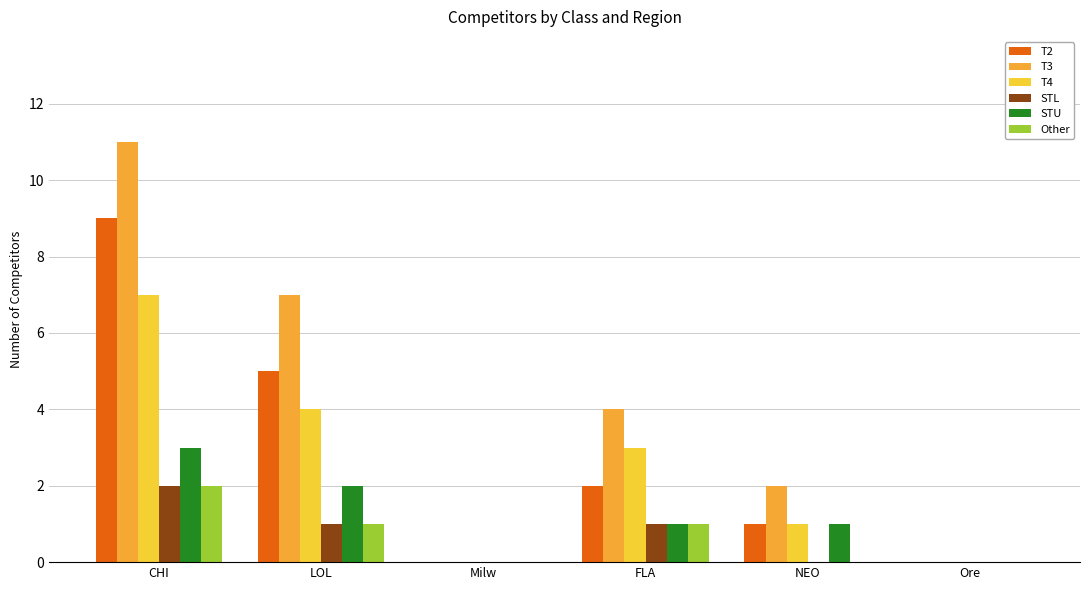

What is the sum of all STL values?

4